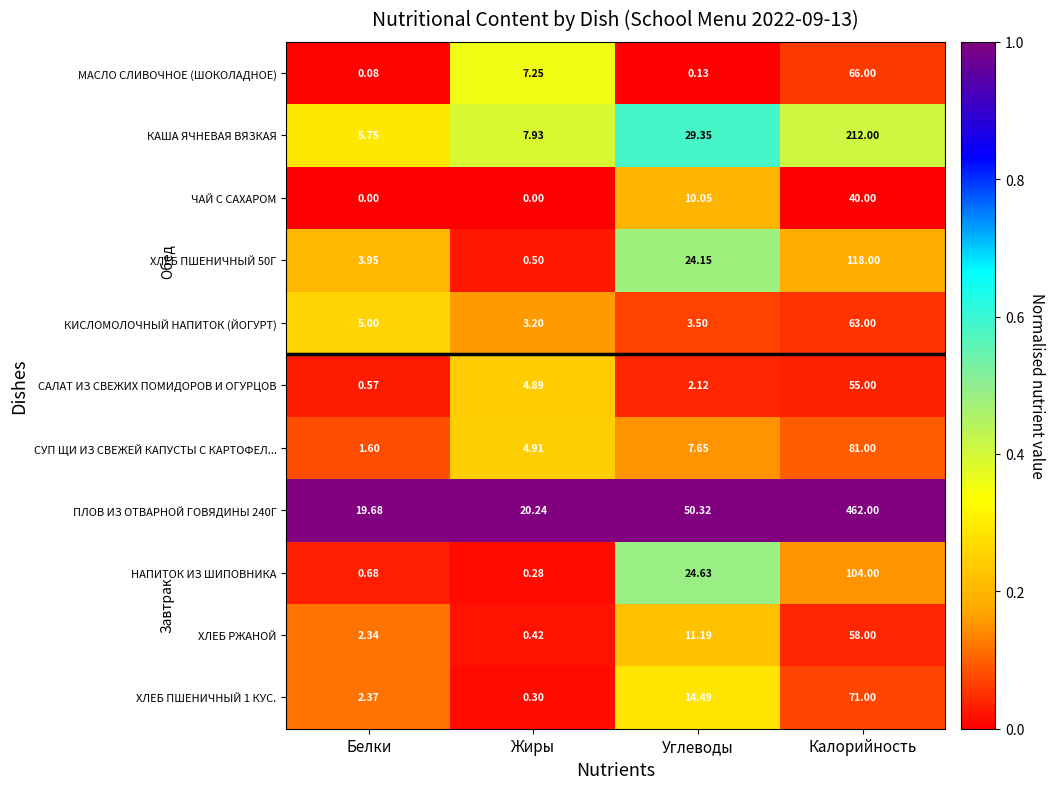

Where does the ЧАЙ С САХАРОМ series first go above 10?

Углеводы